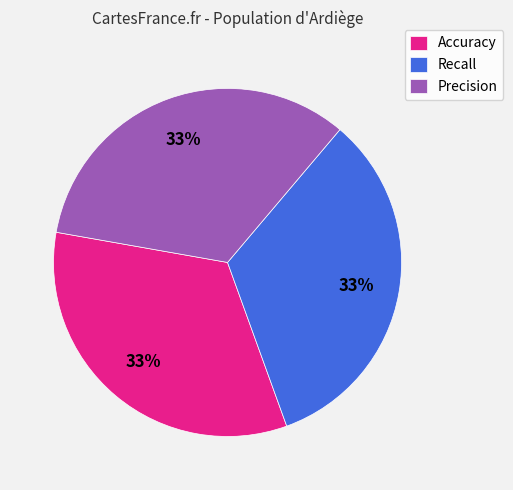

True or false: Accuracy accounts for 33% of the total.

True